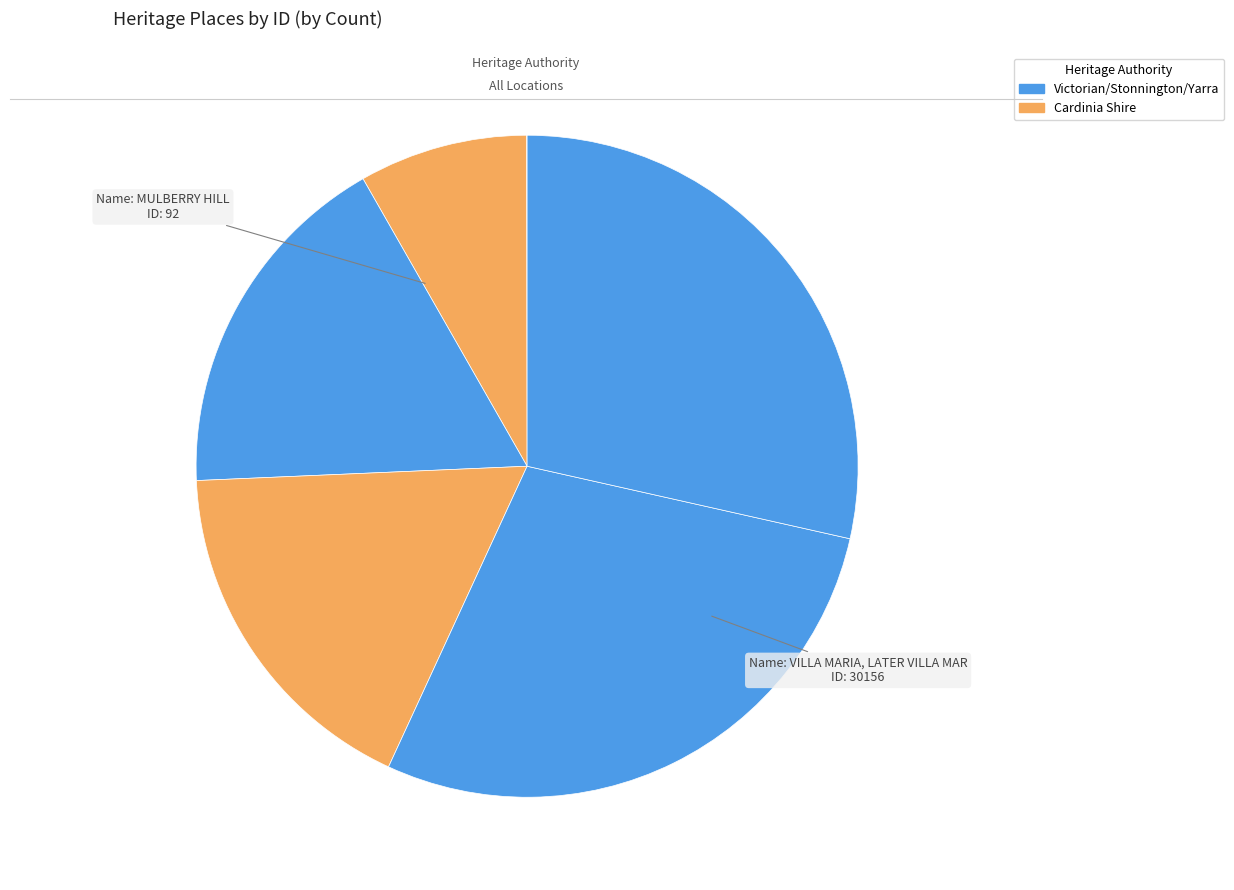

Rank the categories by value from highest to lowest.

Graeme, 220 Williams Road, Toorak, Studley Villa, Residence, 23 Coolullah Avenue, Residence, 11 Coolullah Avenue, VILLA MARIA, LATER VILLA MAR, MULBERRY HILL